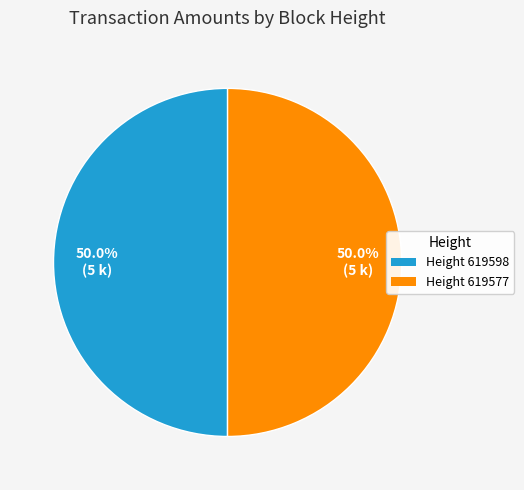

Rank the categories by value from lowest to highest.

619598, 619577